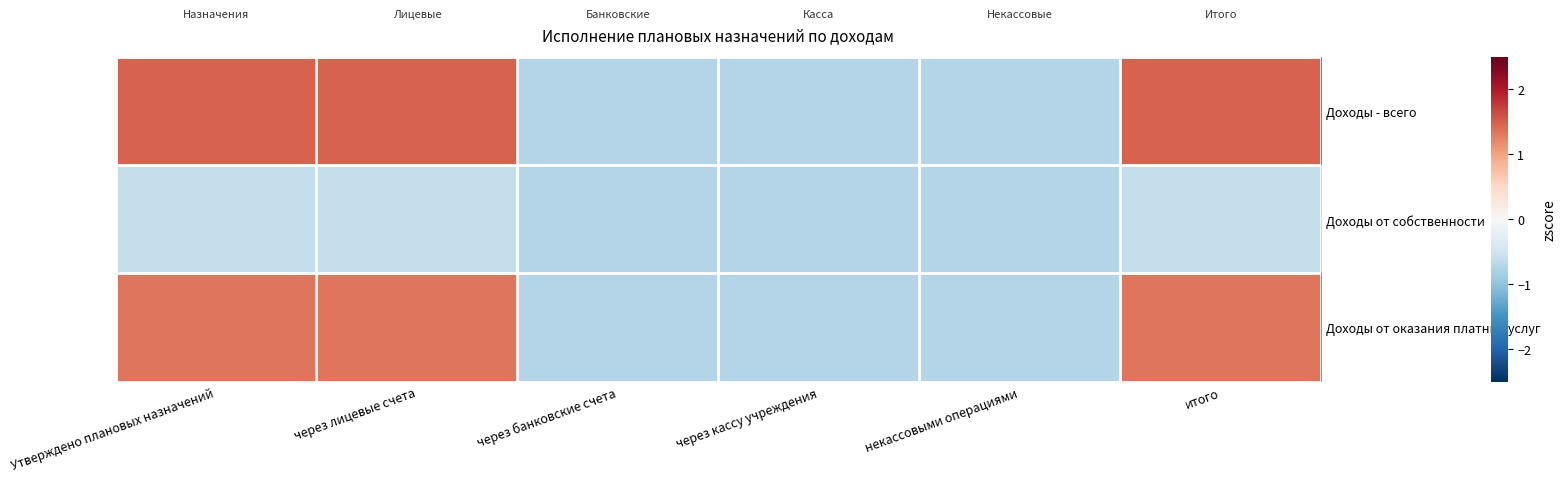

Reading right to left, extract all data points from this chart.

Доходы - всего: итого=1.5	некассовыми операциями=-0.7	через кассу учреждения=-0.7	через банковские счета=-0.7	через лицевые счета=1.5	Утверждено плановых назначений=1.5
Доходы от собственности: итого=-0.6	некассовыми операциями=-0.7	через кассу учреждения=-0.7	через банковские счета=-0.7	через лицевые счета=-0.6	Утверждено плановых назначений=-0.6
Доходы от оказания платных услуг: итого=1.3	некассовыми операциями=-0.7	через кассу учреждения=-0.7	через банковские счета=-0.7	через лицевые счета=1.3	Утверждено плановых назначений=1.3